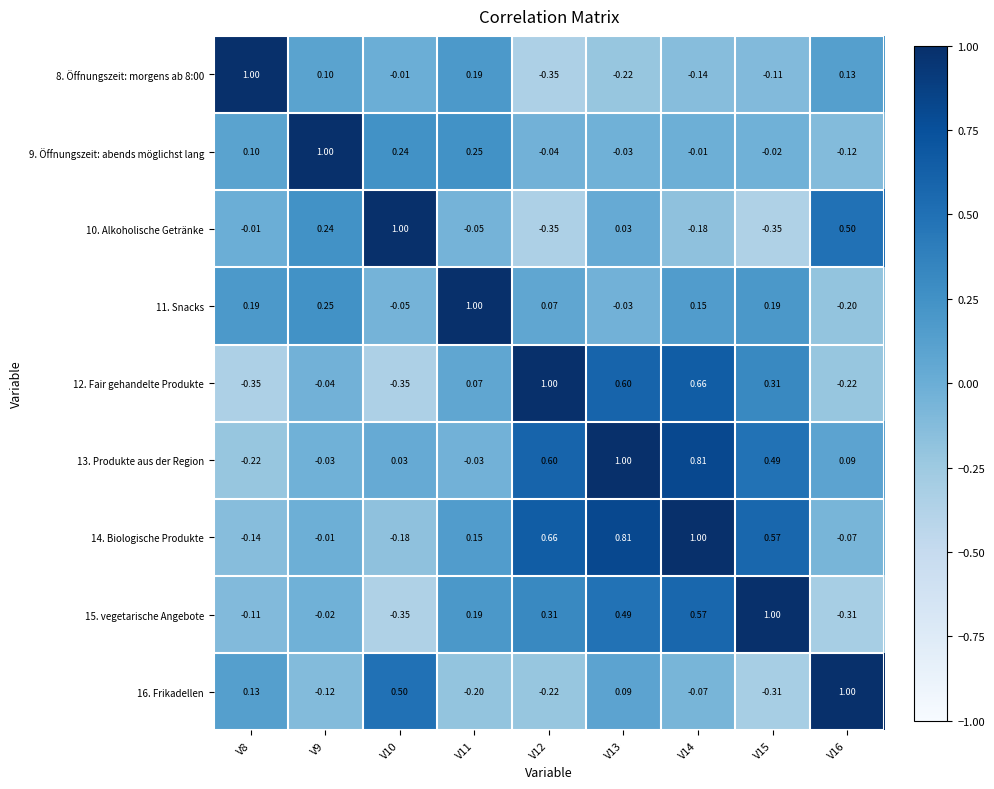

At which category does the chart reach its minimum across all series?

V15